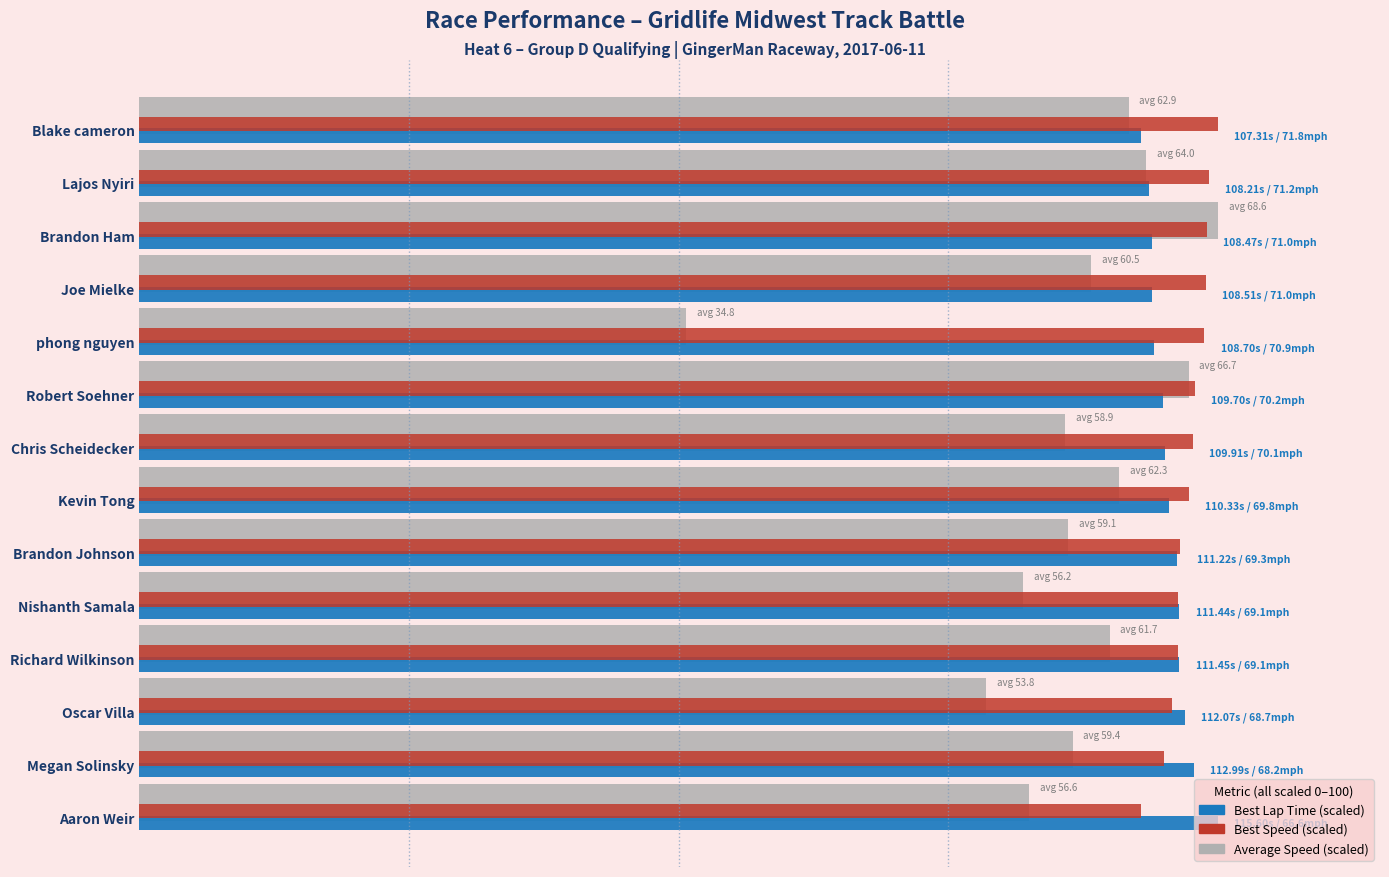

What is the maximum value shown in the chart?

100.0